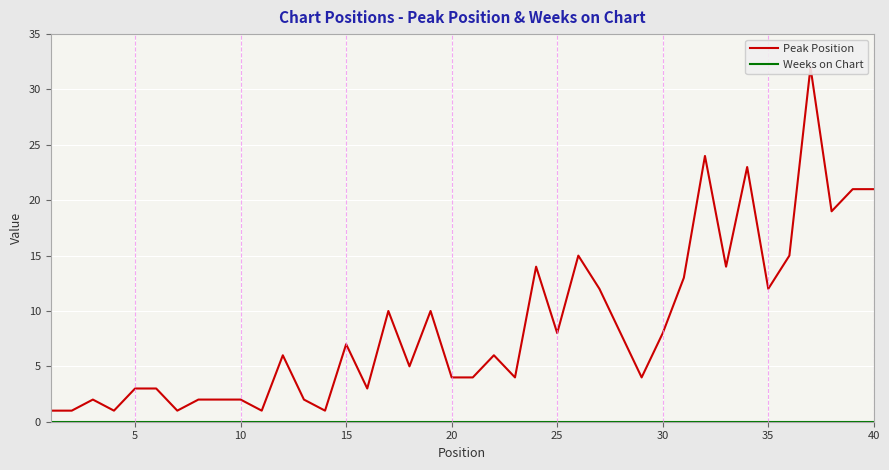

The value of Peak Position at 15 is 2. True or false?

False